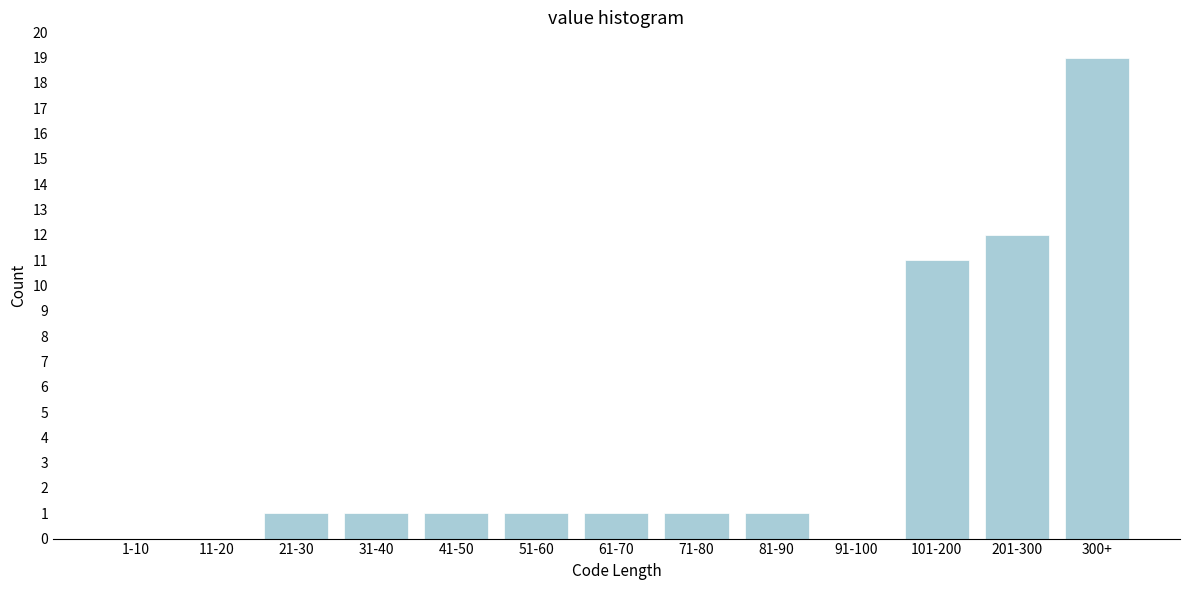

Reading left to right, list all the values displayed in this chart.

1-10=0	11-20=0	21-30=1	31-40=1	41-50=1	51-60=1	61-70=1	71-80=1	81-90=1	91-100=0	101-200=11	201-300=12	300+=19